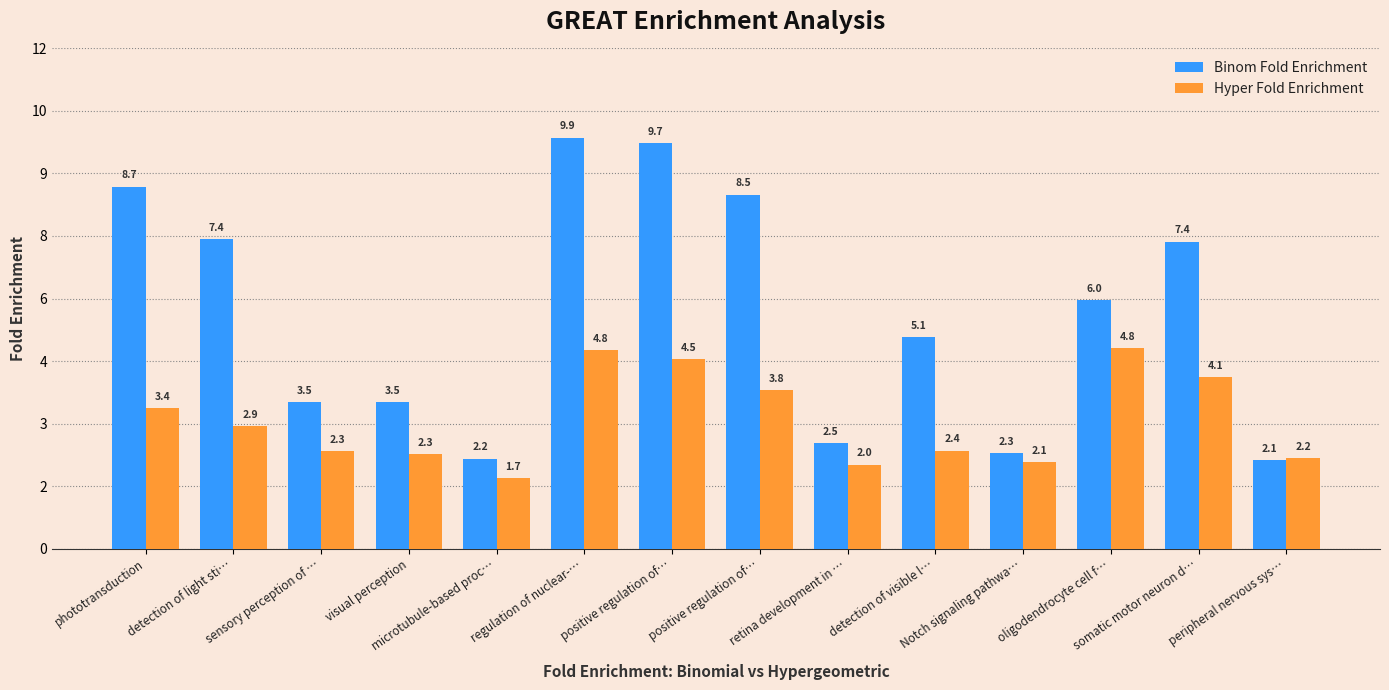

What are all the series names shown in the legend?

Binom Fold Enrichment, Hyper Fold Enrichment